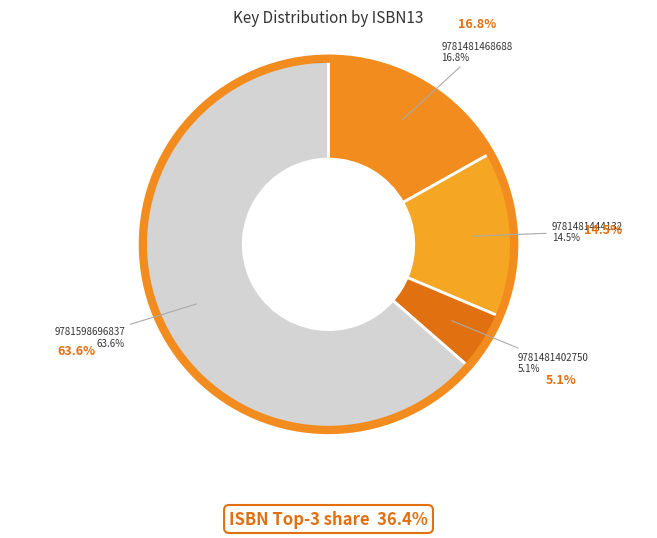

To the nearest percent, what is the difference between the largest and smallest slice percentages?

59%